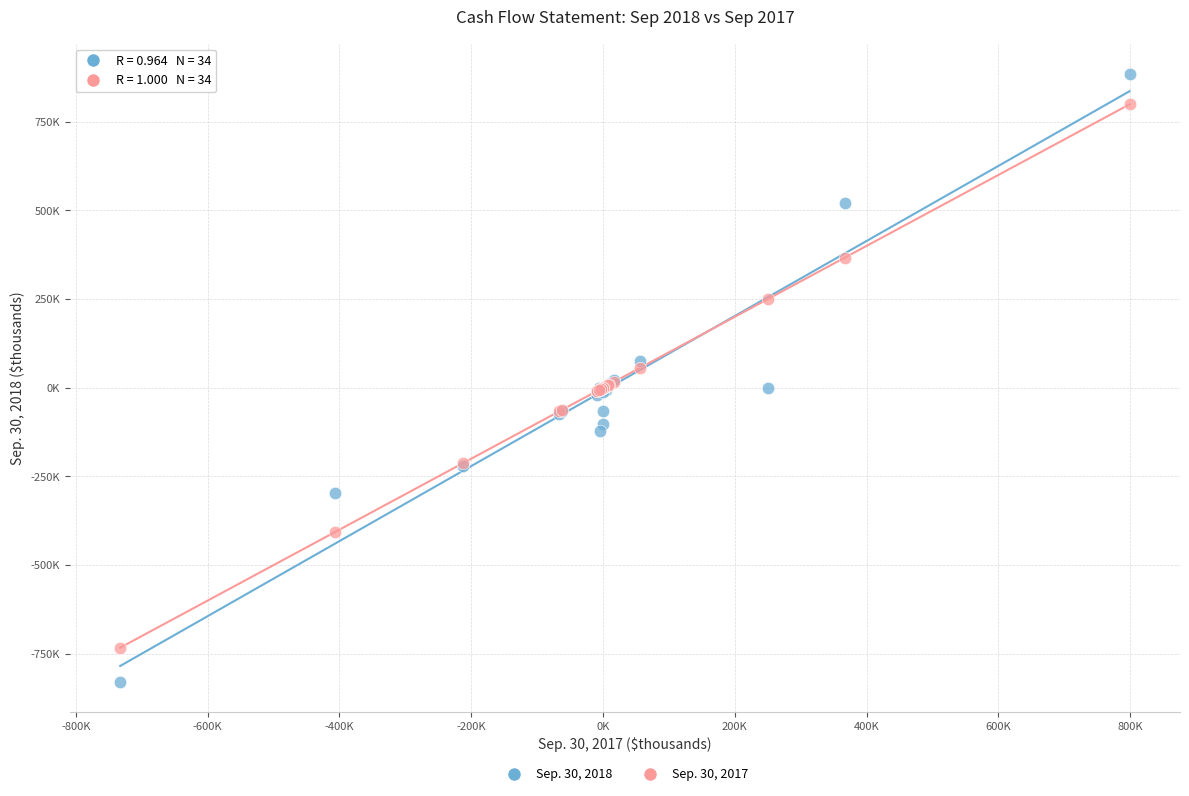

Which series contains the highest Y value?

Sep. 30, 2018